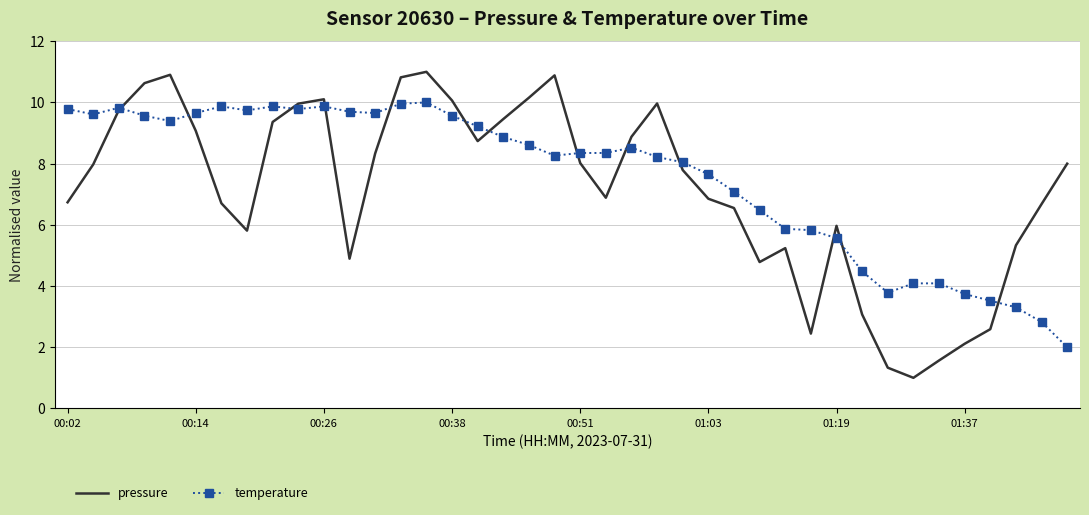

Rank the series by their maximum value, from lowest to highest.

temperature, pressure